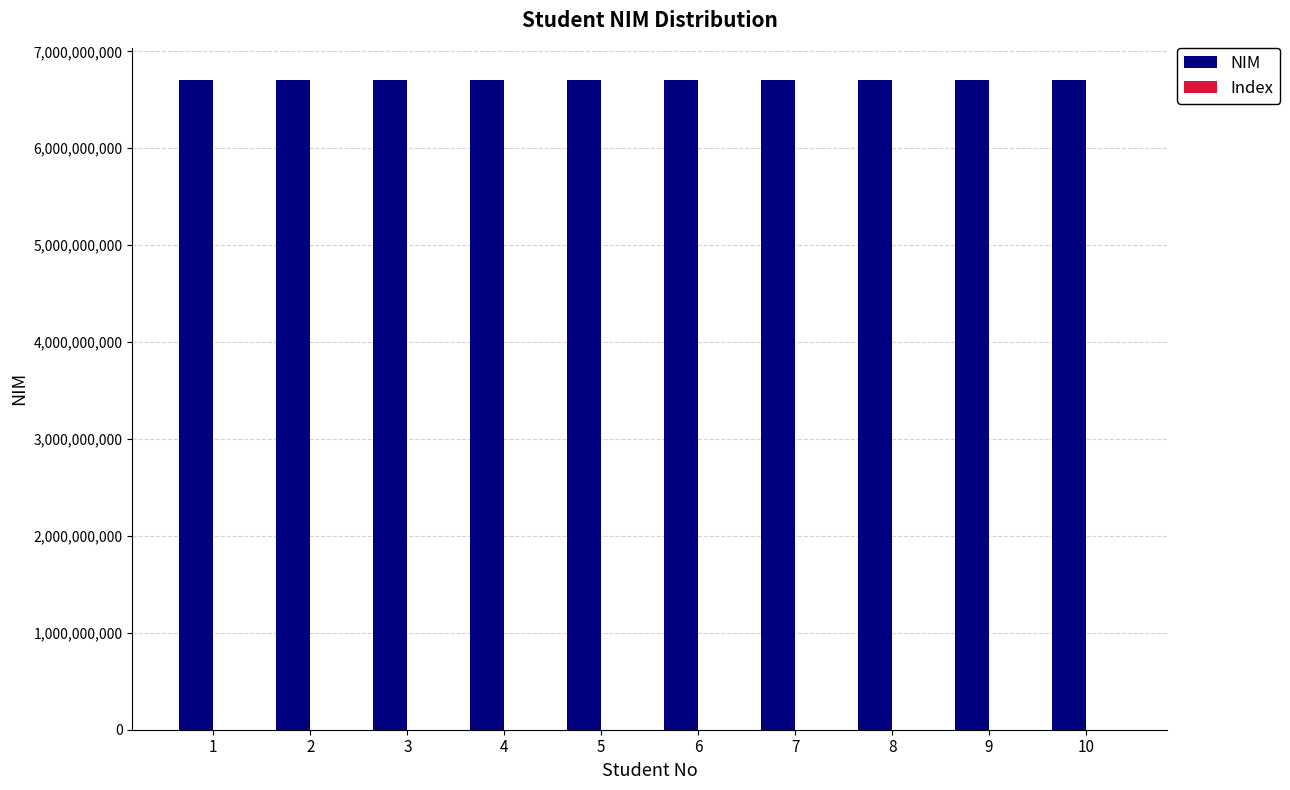

What is the sum of all NIM values?

67011809582